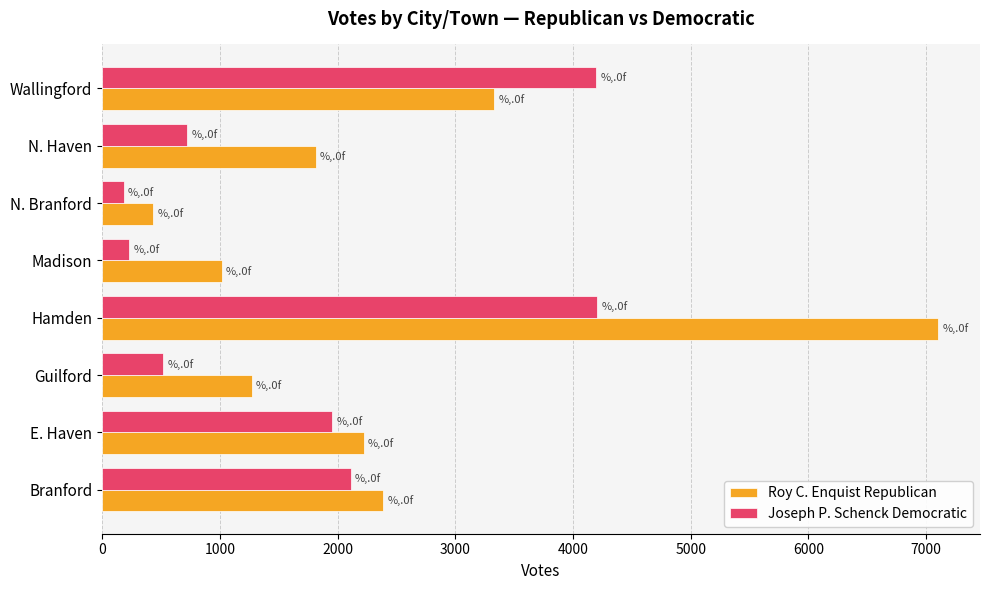

What is the maximum value shown in the chart?

7103